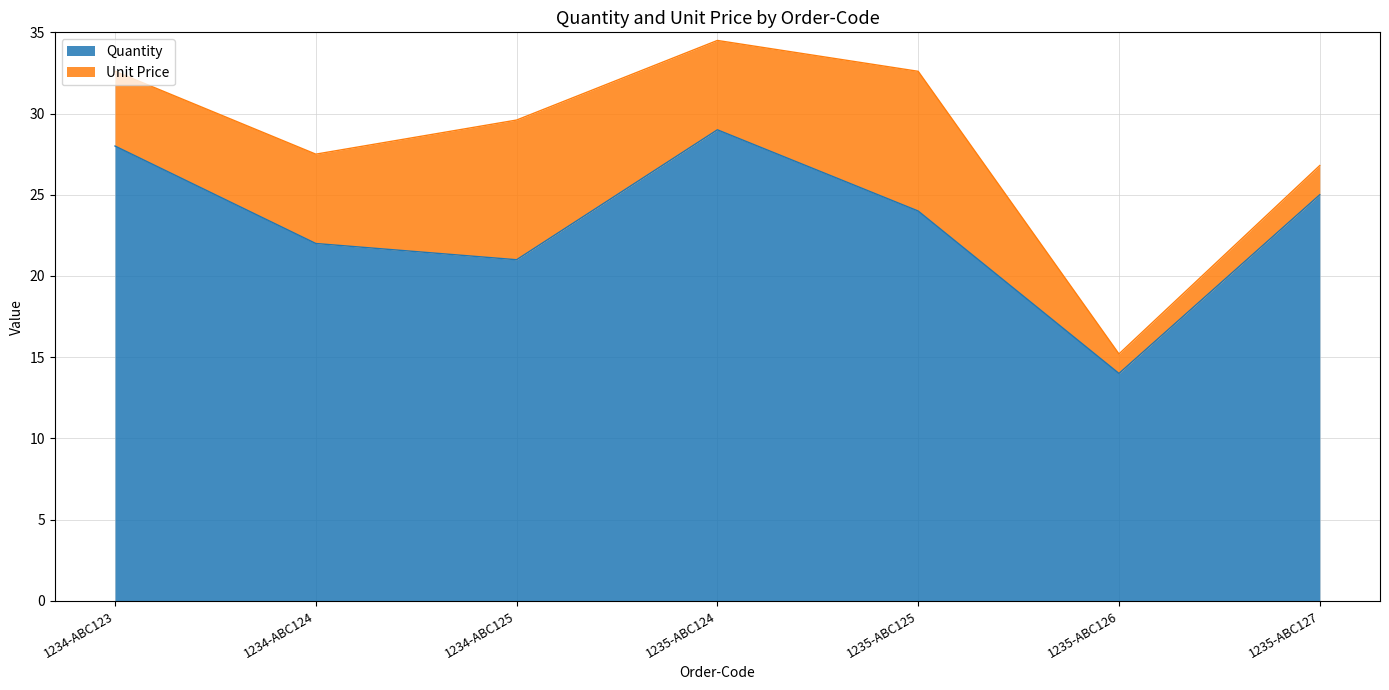

Reading right to left, what are all the values shown in this chart?

1235-ABC127=25	1235-ABC126=14	1235-ABC125=24	1235-ABC124=29	1234-ABC125=21	1234-ABC124=22	1234-ABC123=28